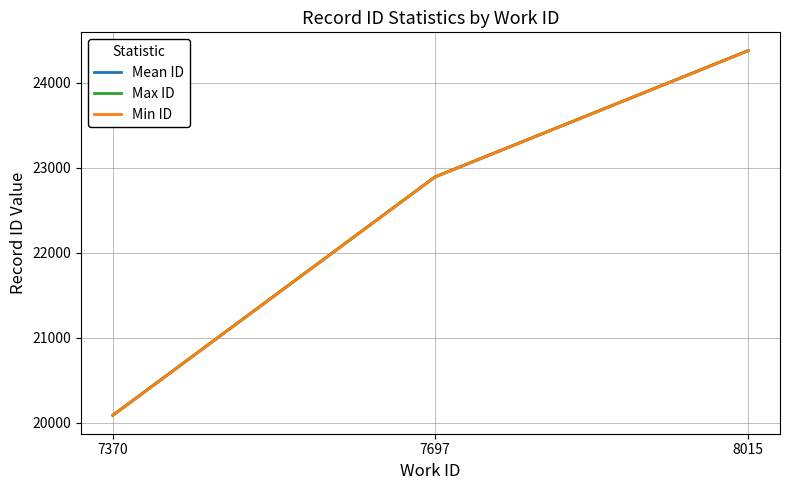

Rank the series by their average value, from highest to lowest.

Max ID, Mean ID, Min ID